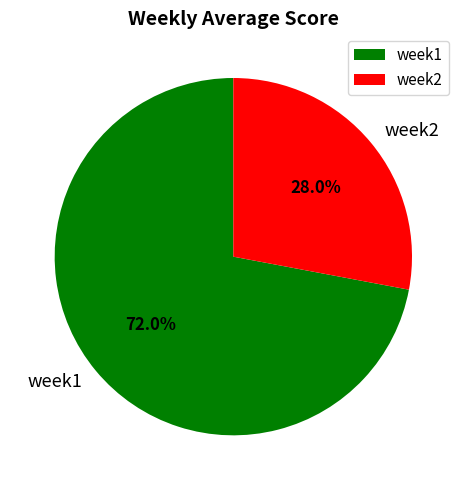

Which slice is the smallest?

week2